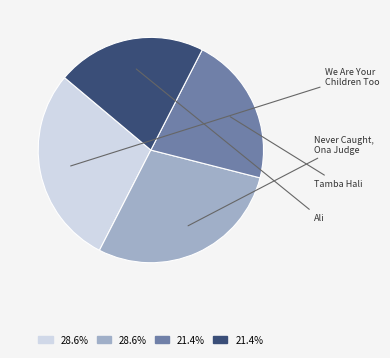

Is there a majority slice in this chart?

No